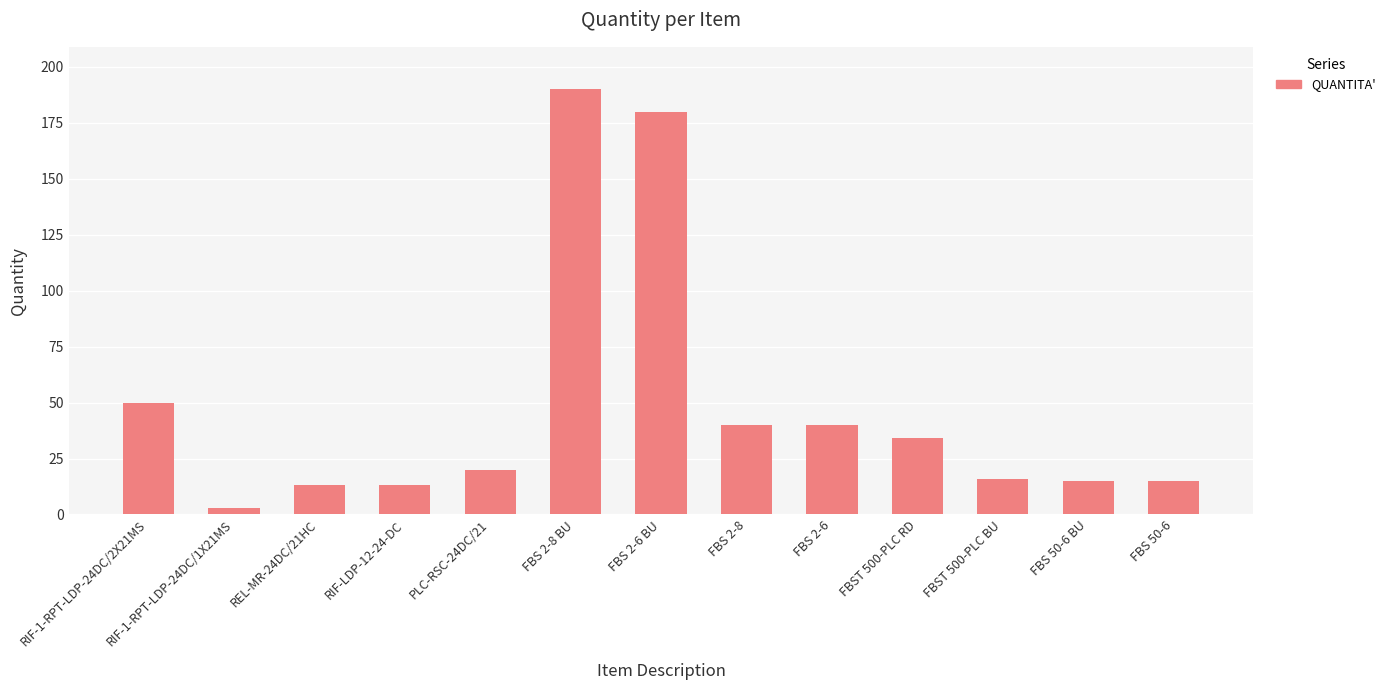

Reading left to right, list all the values displayed in this chart.

RIF-1-RPT-LDP-24DC/2X21MS=50	RIF-1-RPT-LDP-24DC/1X21MS=3	REL-MR-24DC/21HC=13	RIF-LDP-12-24-DC=13	PLC-RSC-24DC/21=20	FBS 2-8 BU=190	FBS 2-6 BU=180	FBS 2-8=40	FBS 2-6=40	FBST 500-PLC RD=34	FBST 500-PLC BU=16	FBS 50-6 BU=15	FBS 50-6=15